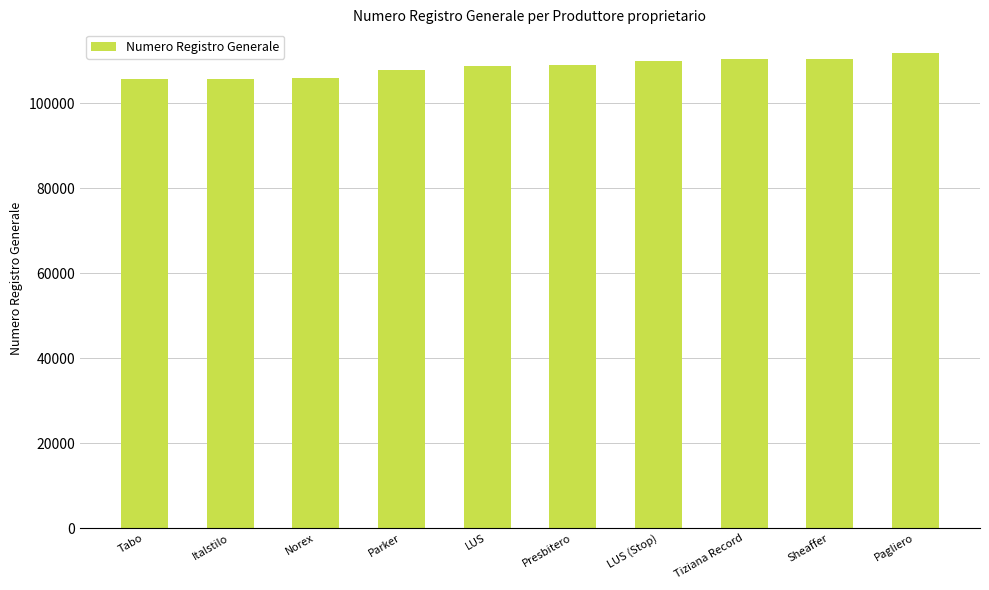

What is the smallest value displayed?

105781